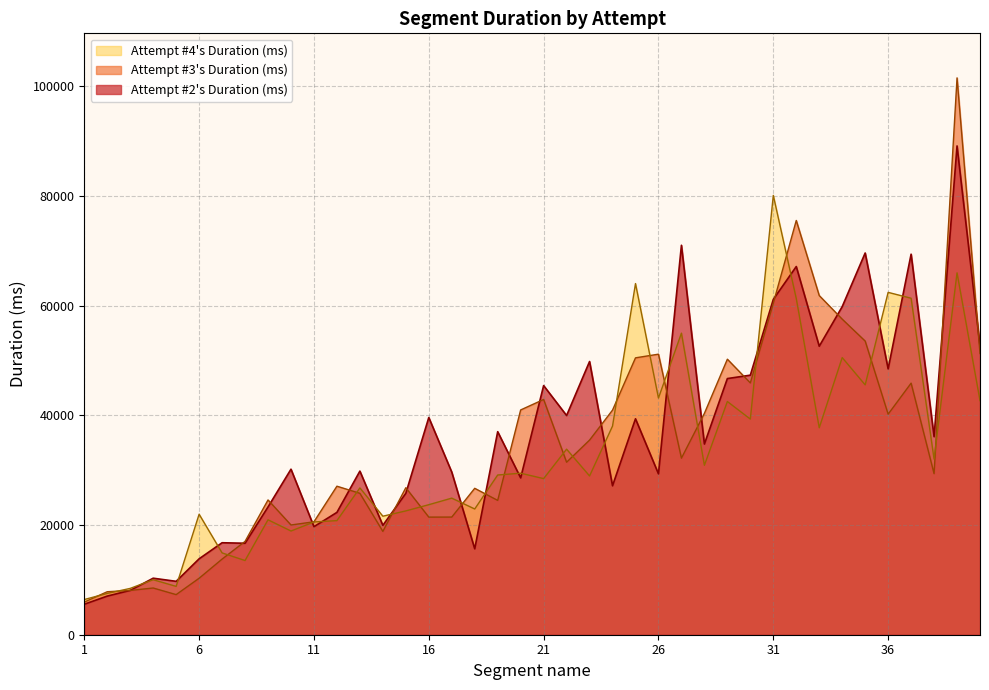

What are all the series names shown in the legend?

Attempt #4's Duration (ms), Attempt #3's Duration (ms), Attempt #2's Duration (ms)